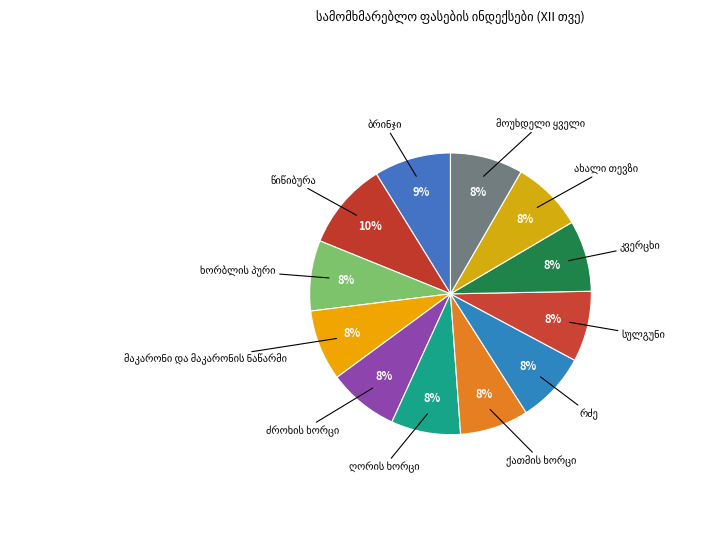

Rank the categories by value from highest to lowest.

წიწიბურა, ბრინჯი, მოუხდელი ყველი, ახალი თევზი, კვერცხი, რძე, მაკარონი და მაკარონის ნაწარმი, სულგუნი, ხორბლის პური, ძროხის ხორცი, ღორის ხორცი, ქათმის ხორცი